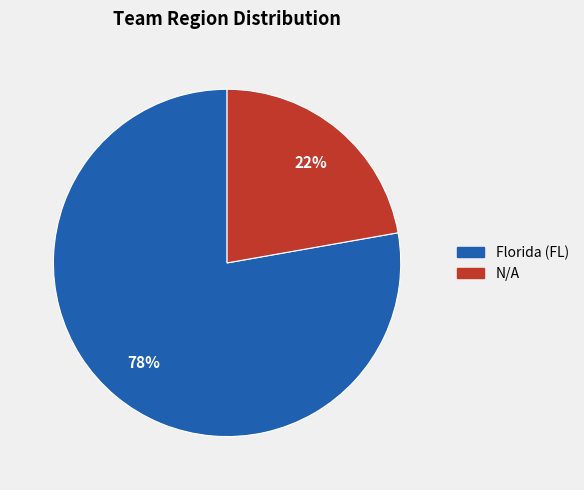

The N/A slice represents 14% of the pie. True or false?

False